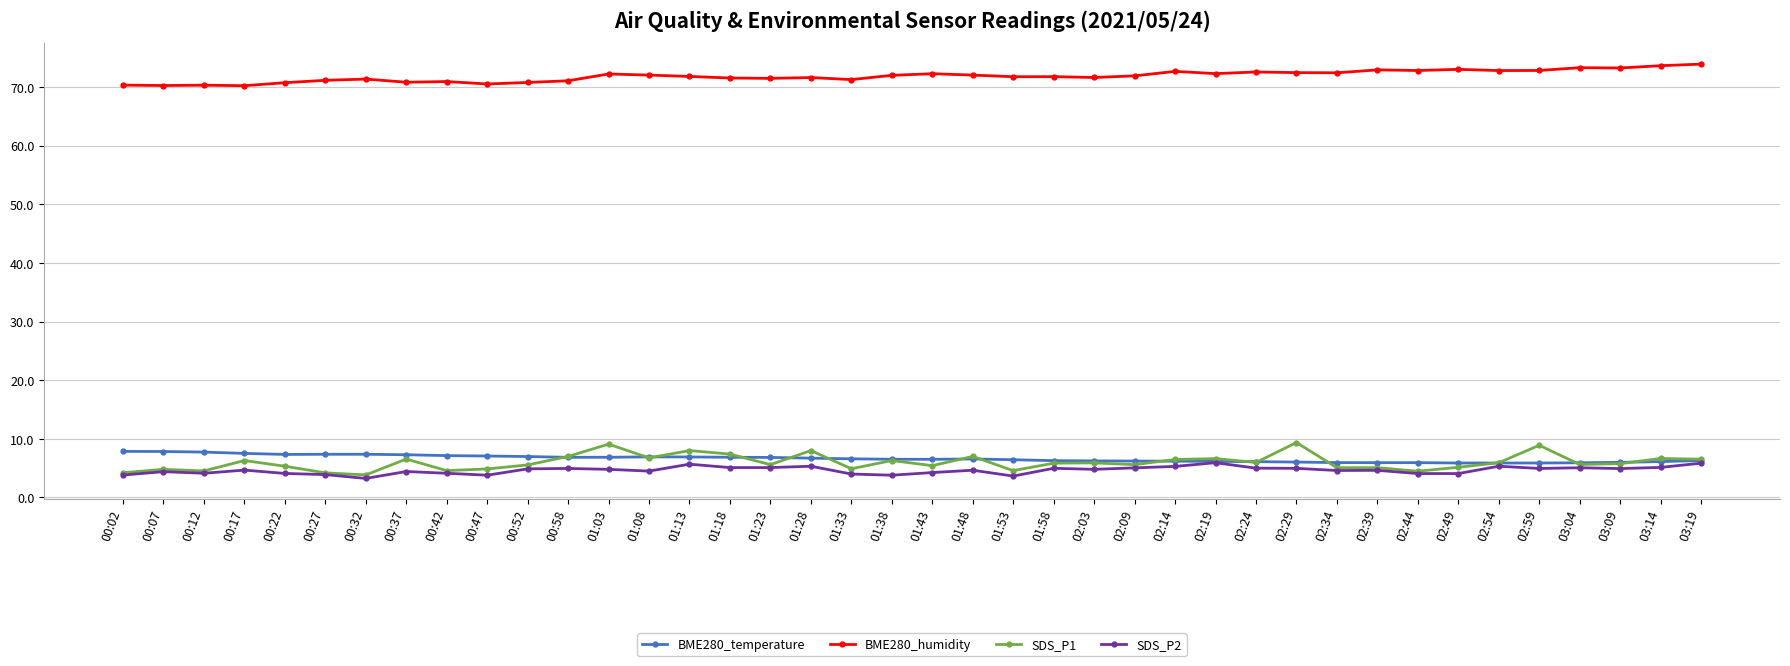

Which series has the largest range (max minus min)?

SDS_P1